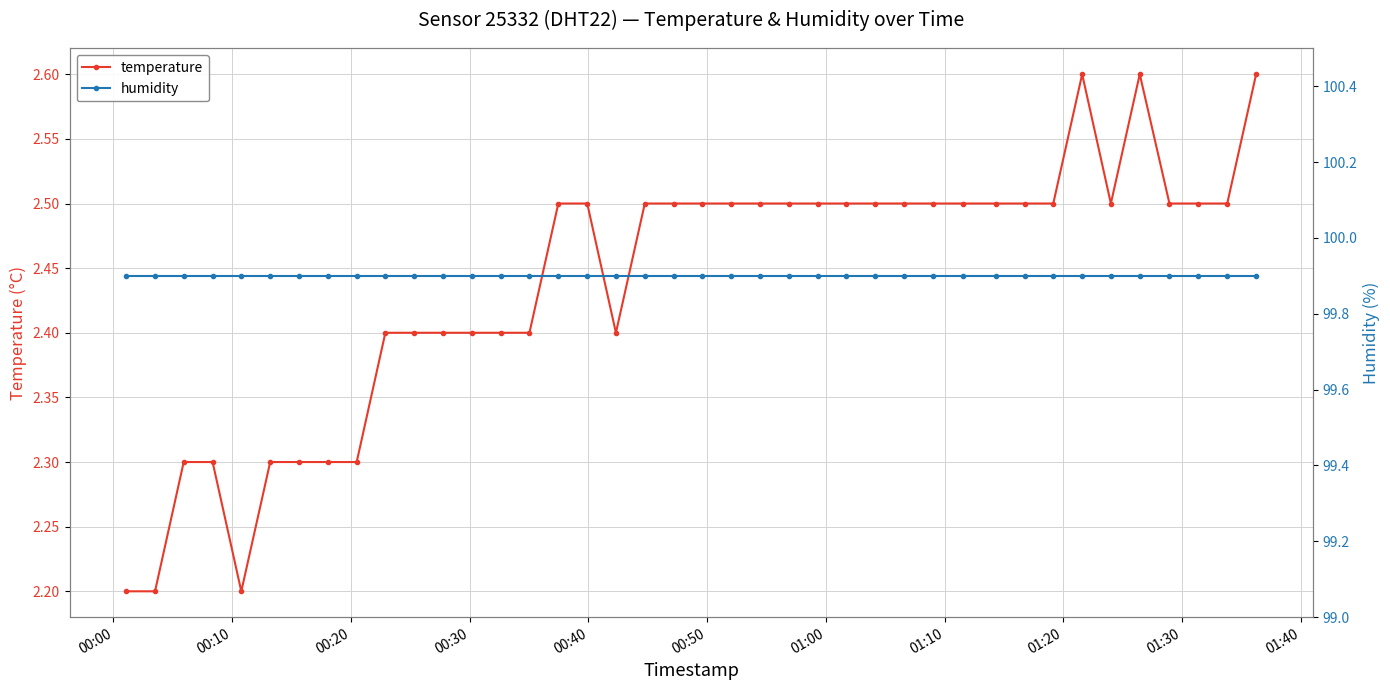

What is the minimum value for temperature?

2.2